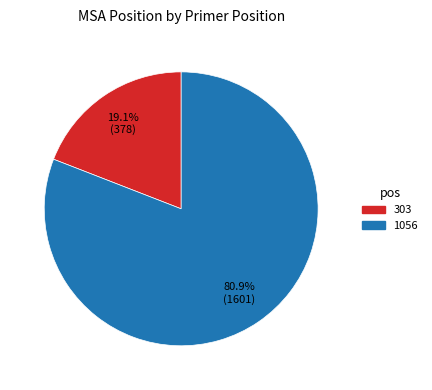

The 303 slice represents 33% of the pie. True or false?

False